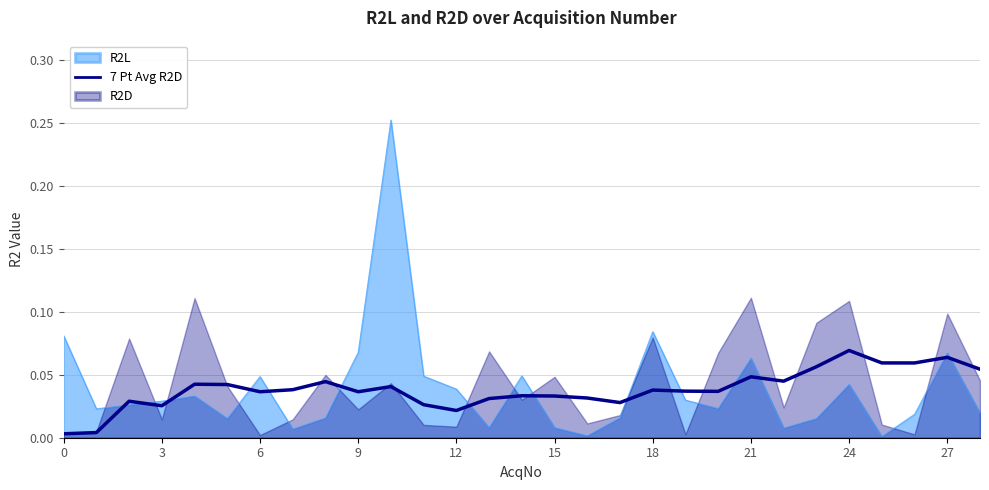

The chart shows a value of 0.1 at 20. True or false?

False